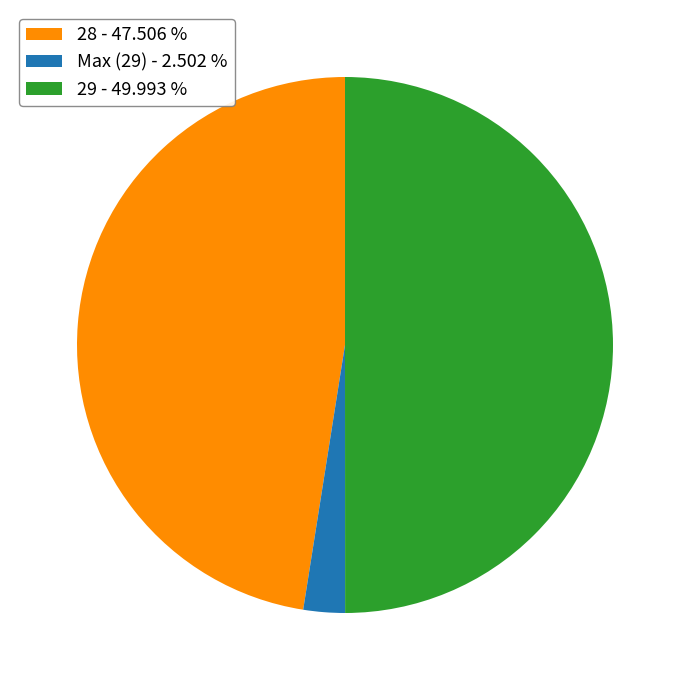

Does 28 - 47.506 % represent more than half of the total?

No